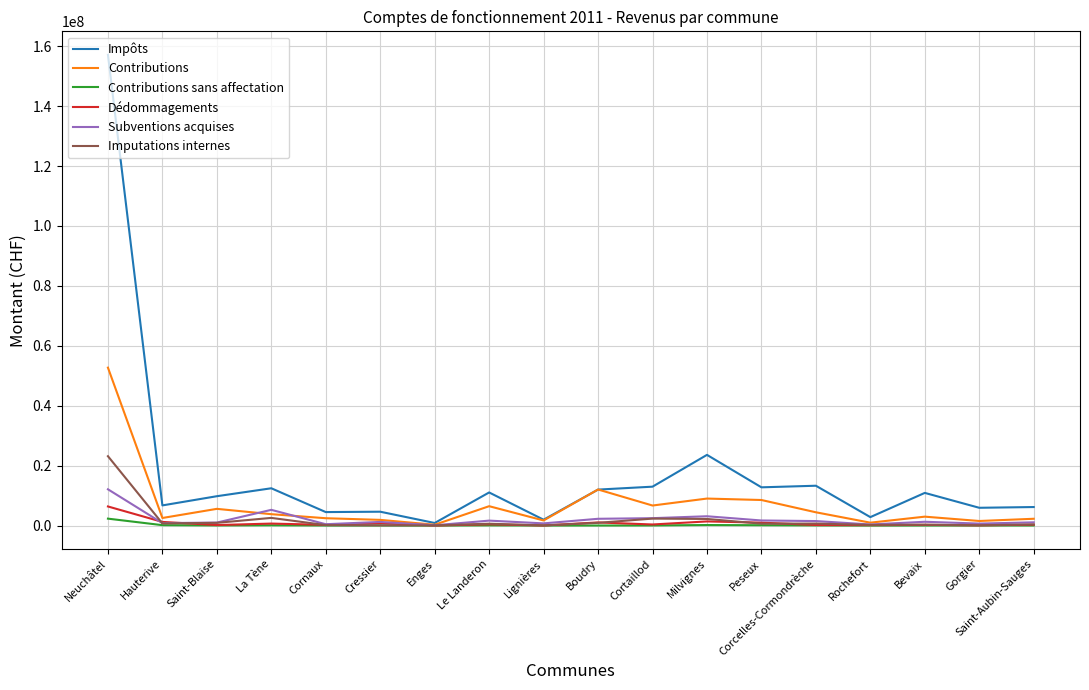

What is the maximum value shown in the chart?

157126295